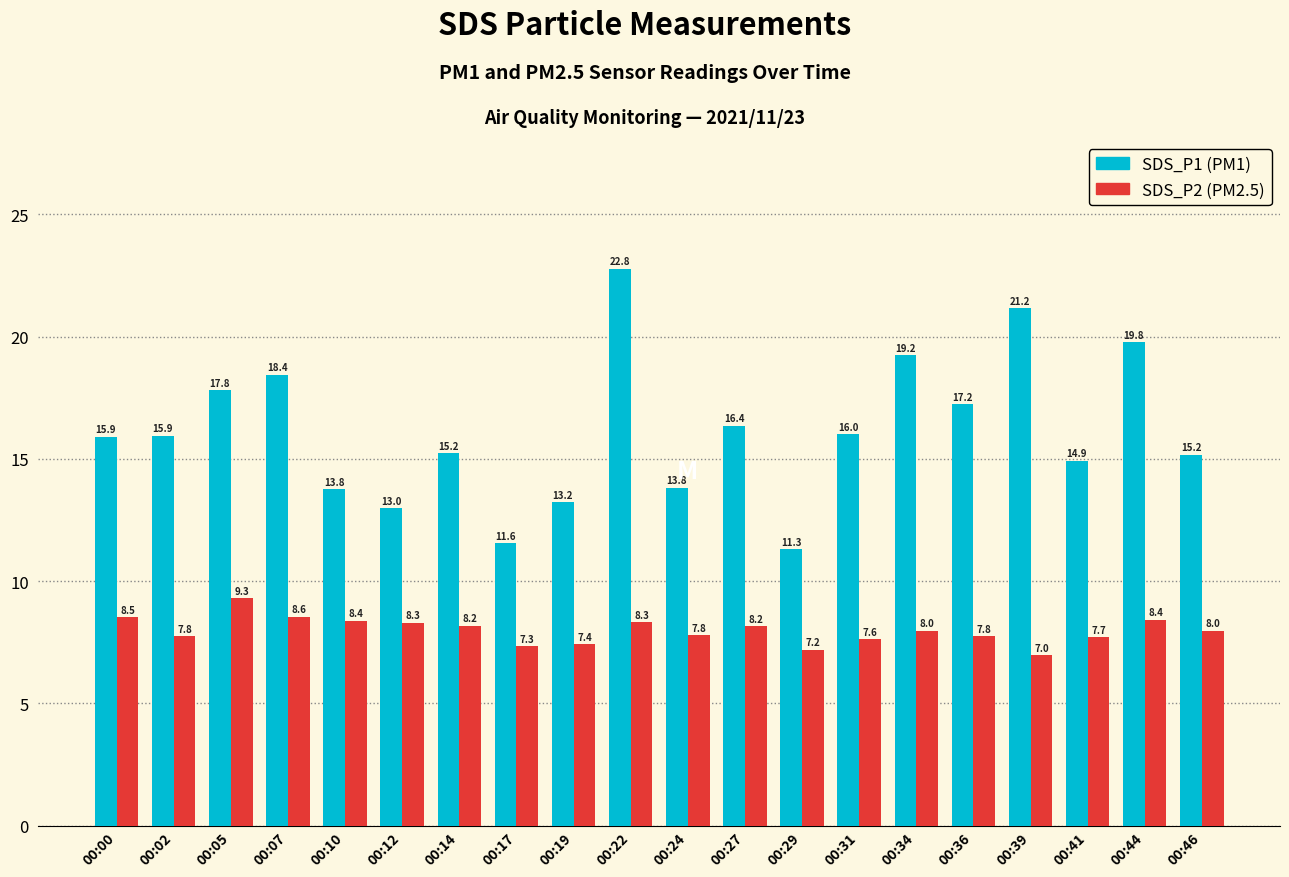

What is the smallest value displayed?

7.0